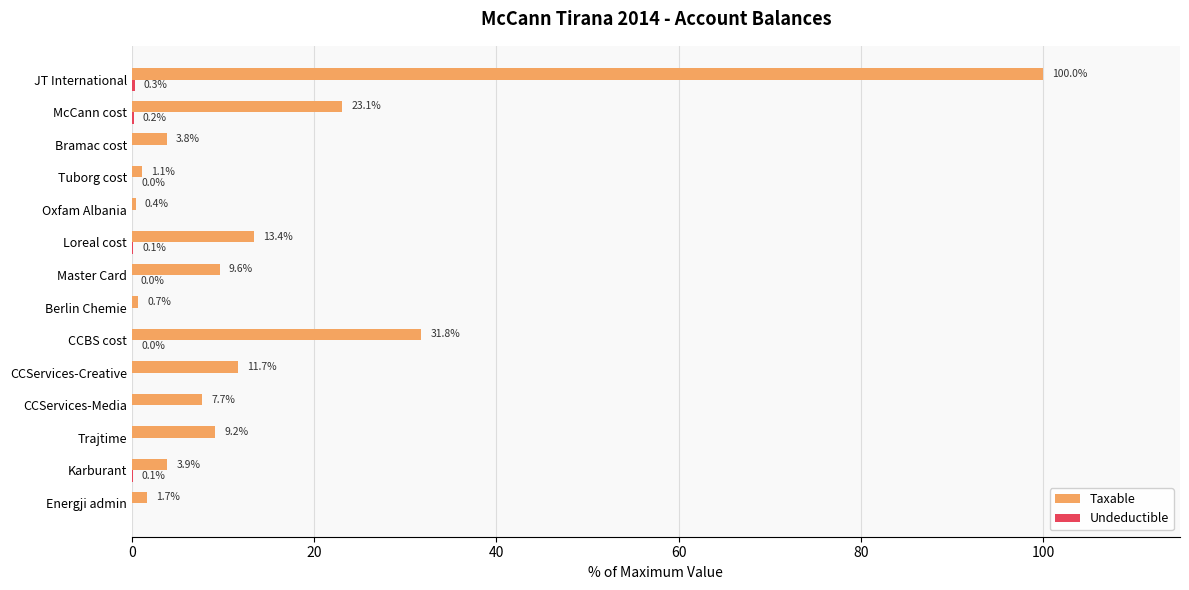

The Taxable series shows 9.6 at Master Card. True or false?

True